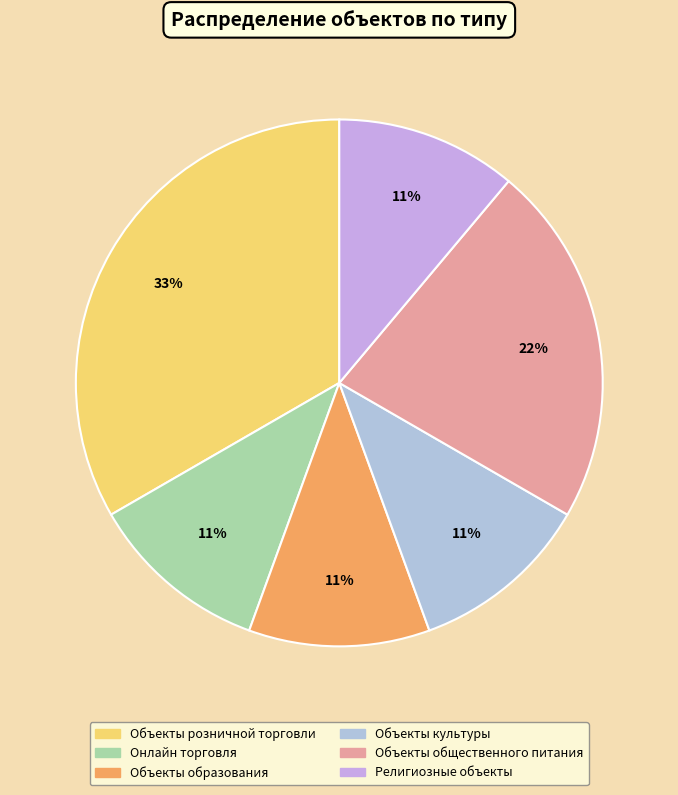

How many segments does this pie chart have?

6